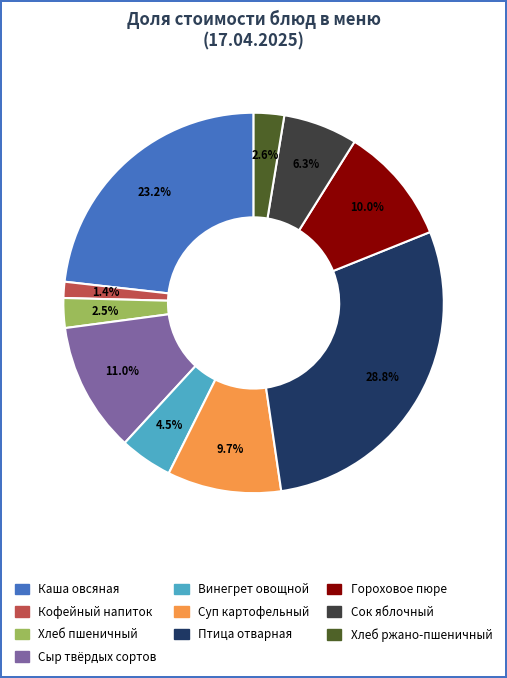

Count the number of slices in the pie.

10